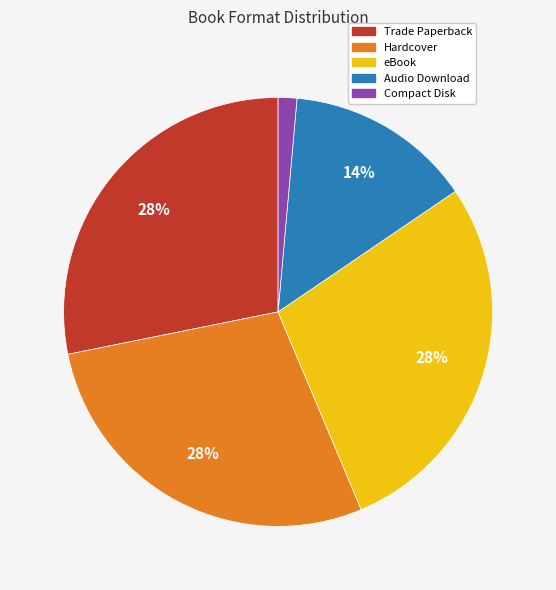

Is there any slice that represents more than half of the pie?

No